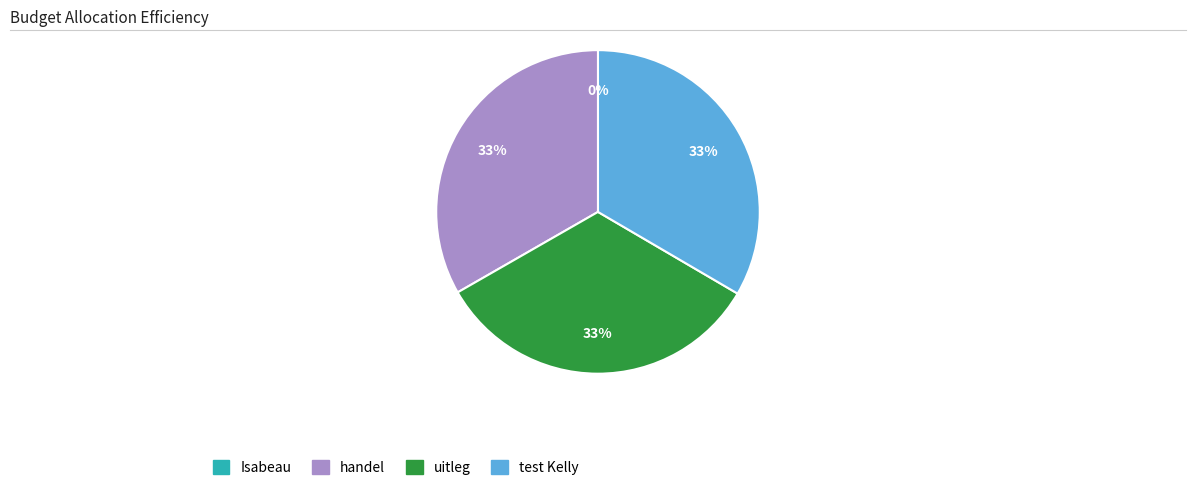

The handel slice represents 47% of the pie. True or false?

False